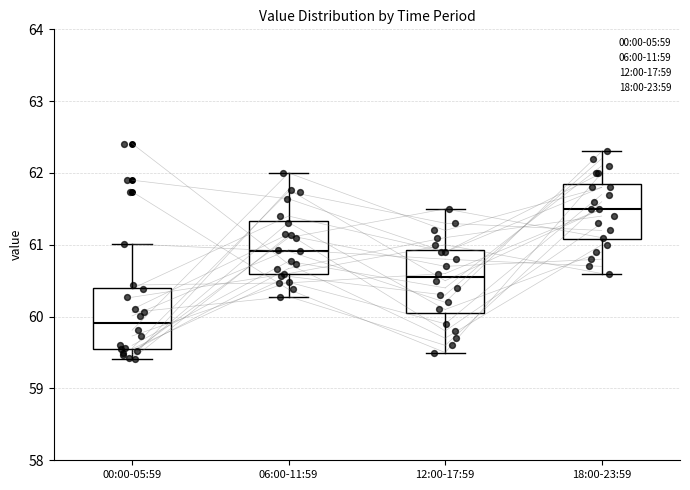

Which box's median line is the highest?

18:00-23:59